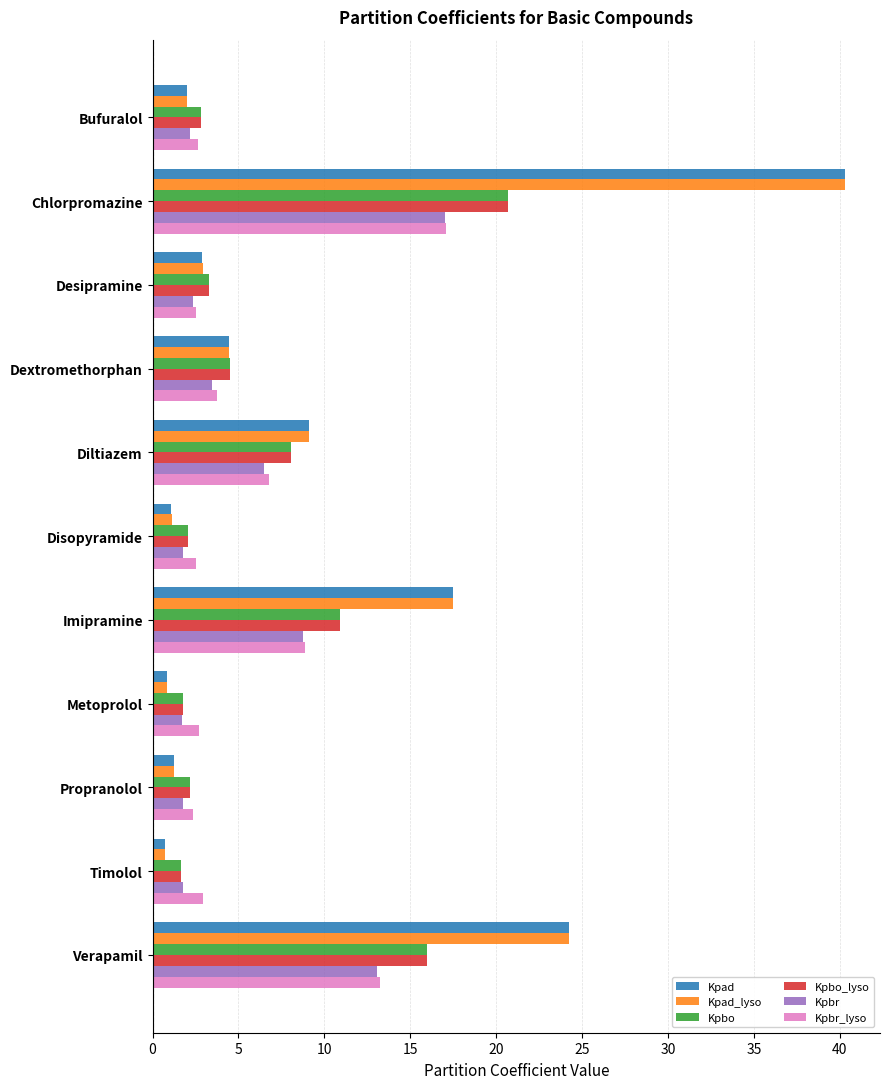

What is the difference between the maximum and minimum values in the Kpbo_lyso series?

19.1